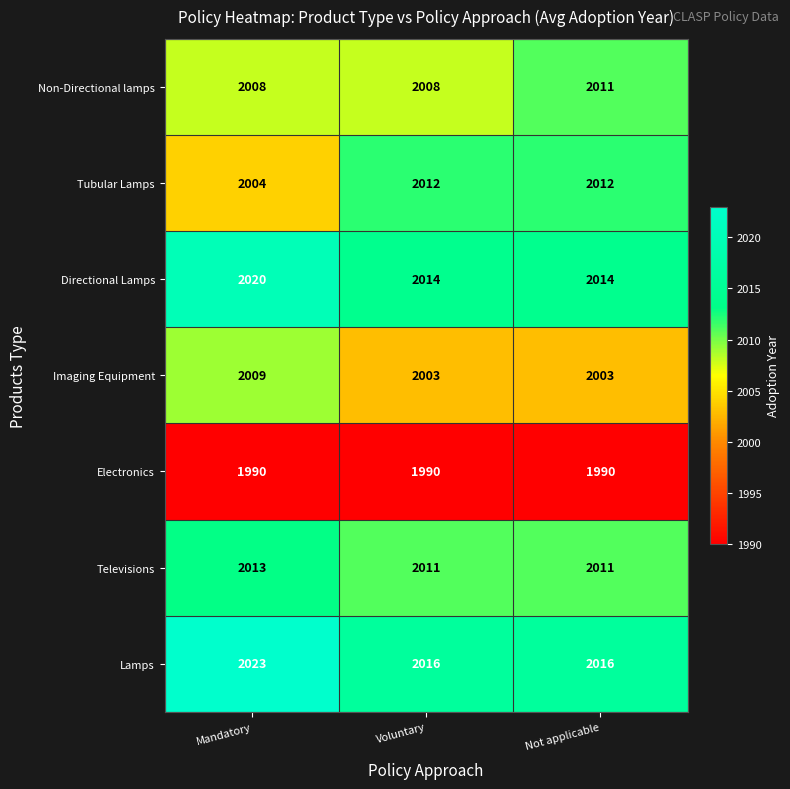

At how many categories does at least one series exceed 2006?

3